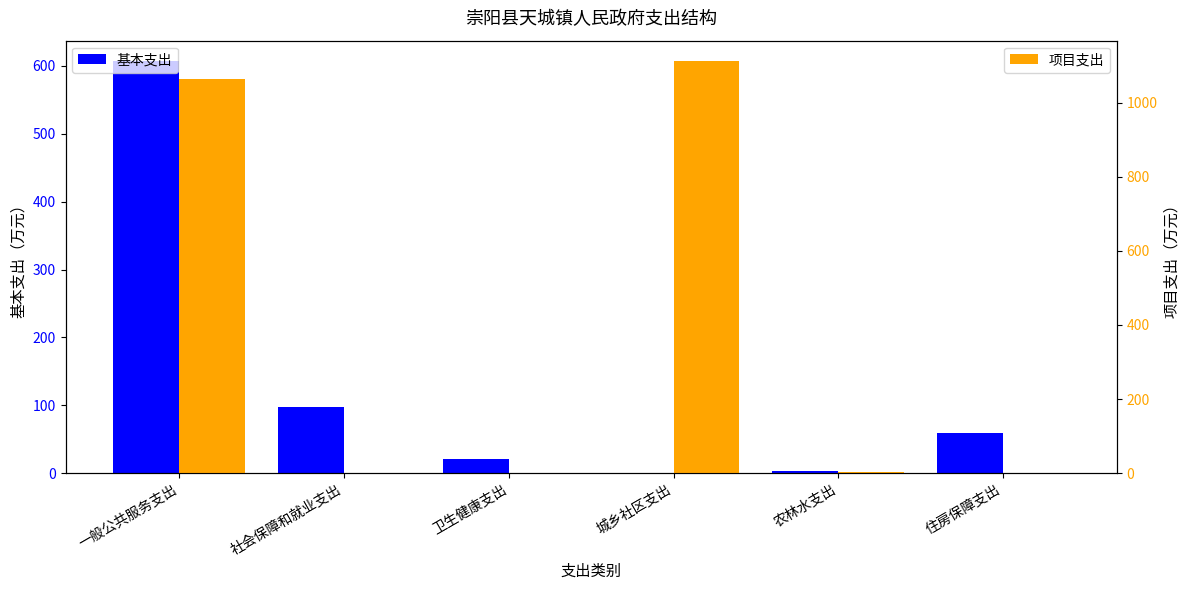

What is the spread (max minus min) of values at 住房保障支出?

59.6